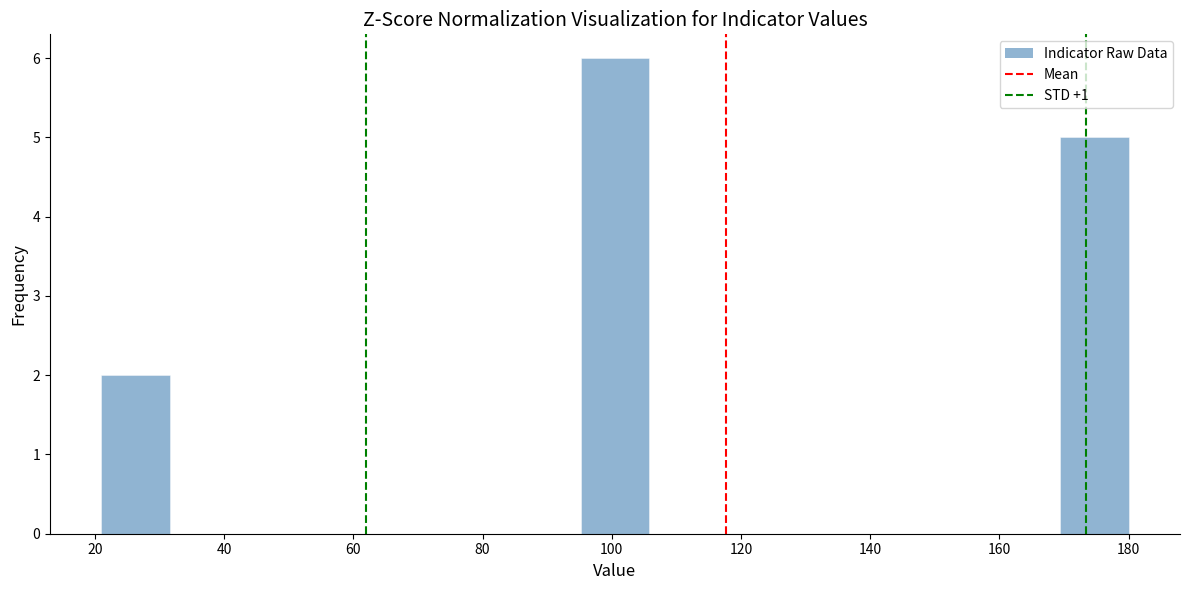

Over which range of the x-axis is the bar tallest?

95.2 to 105.8